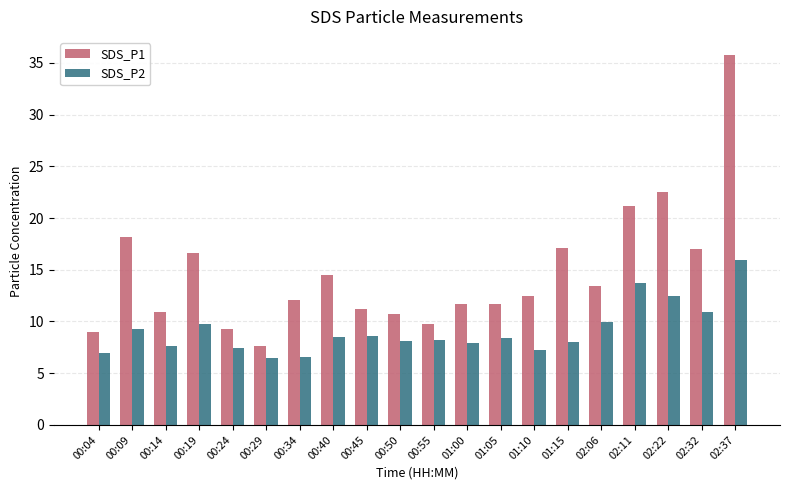

Which series has the largest total across all categories?

SDS_P1